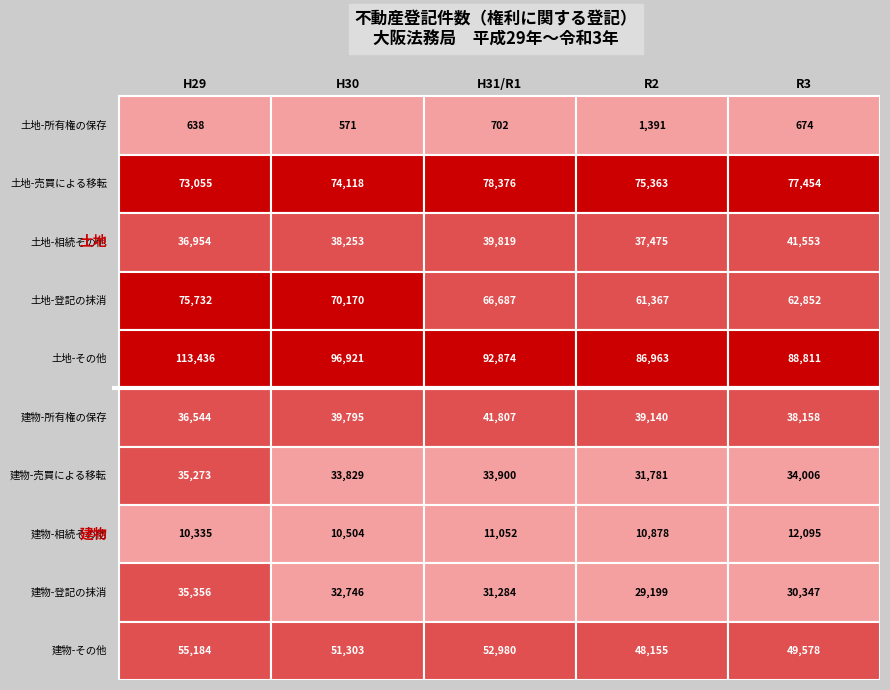

Reading left to right, extract all data points from this chart.

所有権の保存: 638	571	702	1391	674	36544	39795	41807	39140	38158
売買による所有権の移転: 73055	74118	78376	75363	77454	35273	33829	33900	31781	34006
相続その他一般承継: 36954	38253	39819	37475	41553	10335	10504	11052	10878	12095
登記の抹消: 75732	70170	66687	61367	62852	35356	32746	31284	29199	30347
その他: 113436	96921	92874	86963	88811	55184	51303	52980	48155	49578